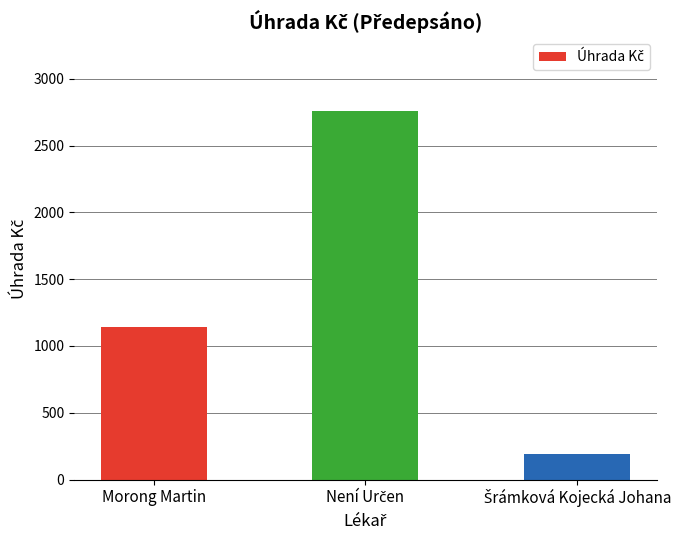

What is the smallest value displayed?

189.3